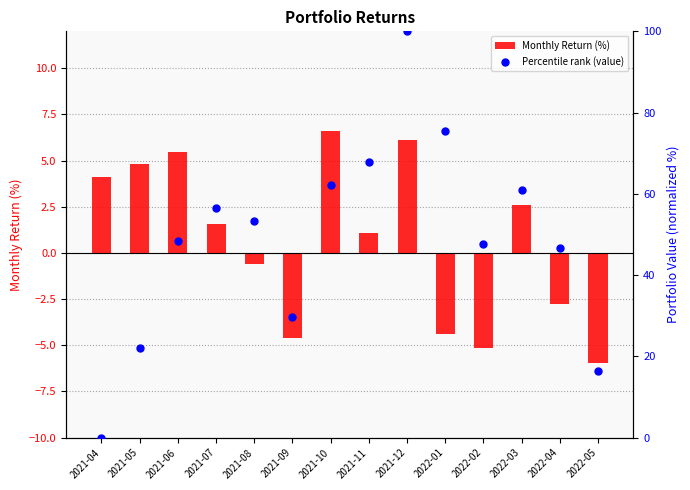

Which series reaches the maximum Y coordinate?

Percentile rank (value)